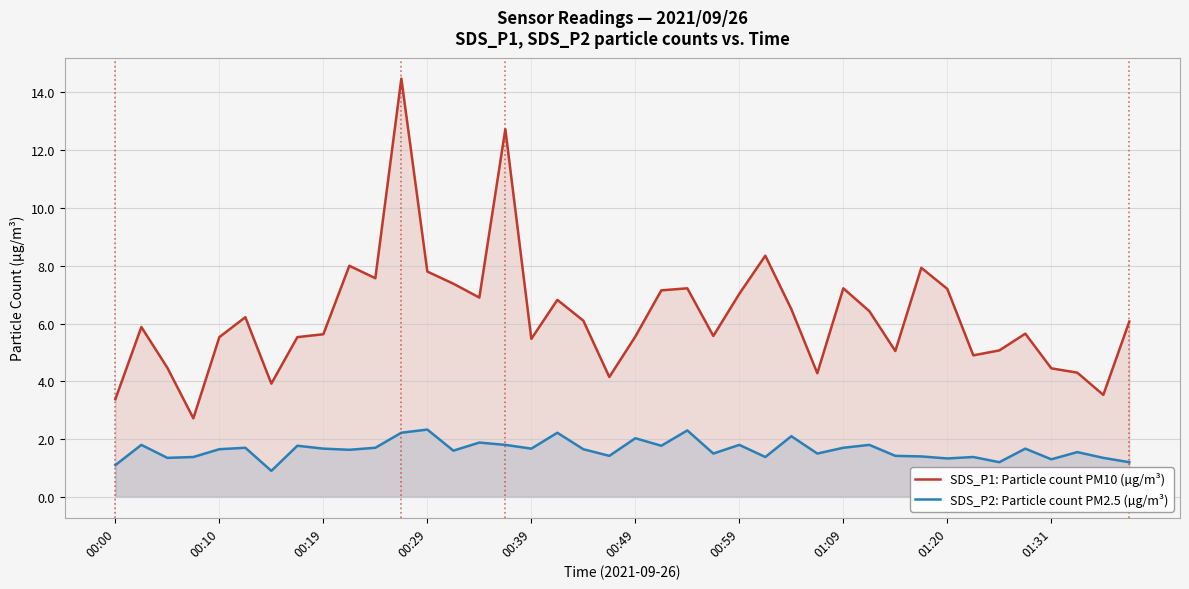

Rank the series at 19 from highest to lowest value.

SDS_P1: Particle count PM10 (µg/m³), SDS_P2: Particle count PM2.5 (µg/m³)